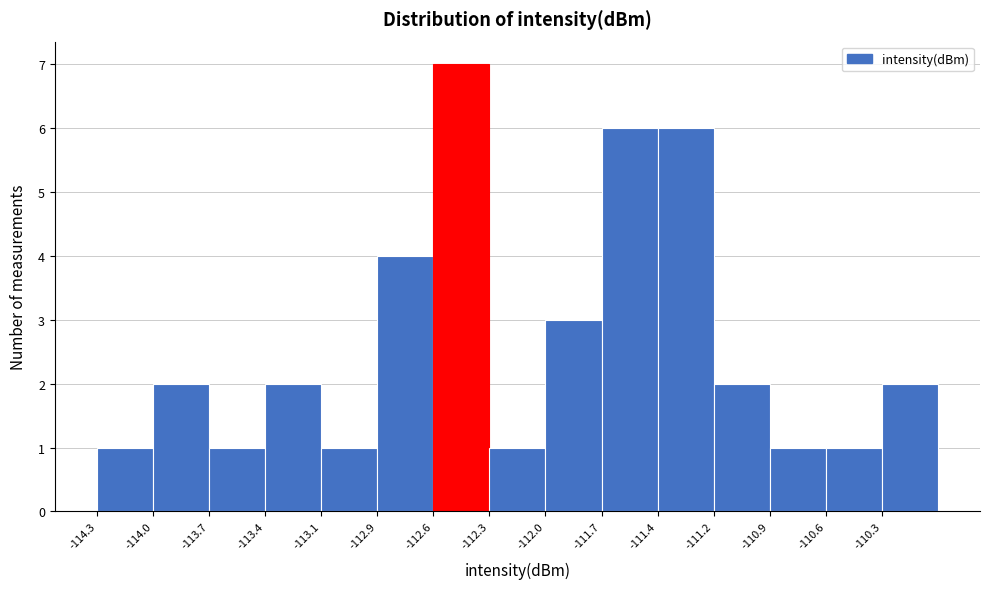

Reading left to right, transcribe this chart: for each bar, give the range it covers on the x-axis and its height. Neither the bar edges nor the heights are printed on the chart, so give them approximately, as read against the axes.

-114.25 to -114.00: 1
-114.00 to -113.70: 2
-113.70 to -113.40: 1
-113.40 to -113.15: 2
-113.15 to -112.85: 1
-112.85 to -112.55: 4
-112.55 to -112.30: 7
-112.30 to -112.00: 1
-112.00 to -111.70: 3
-111.70 to -111.45: 6
-111.45 to -111.15: 6
-111.15 to -110.85: 2
-110.85 to -110.60: 1
-110.60 to -110.30: 1
-110.30 to -110.00: 2